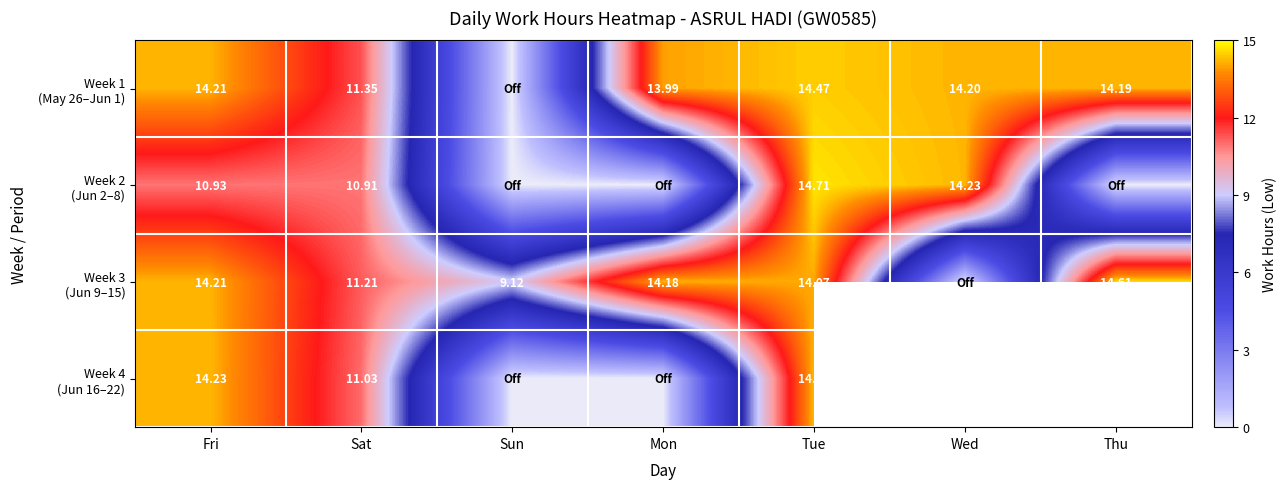

Rank the series by their average value, from lowest to highest.

Week 2 (Jun 2–8), Week 3 (Jun 9–15), Week 1 (May 26–Jun 1), Week 4 (Jun 16–22)